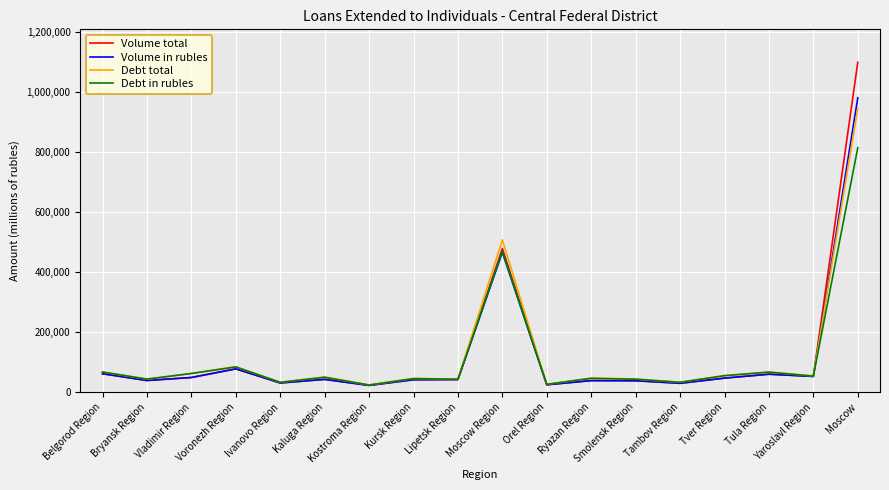

Which series has the largest range (max minus min)?

Volume total